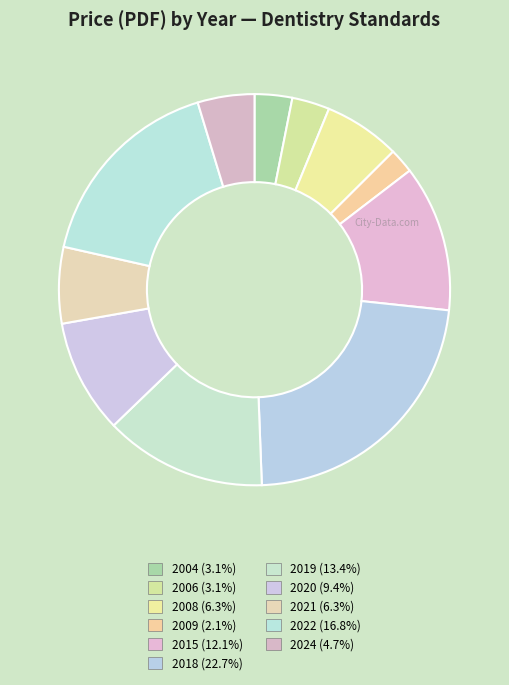

Which slice is the smallest?

2009